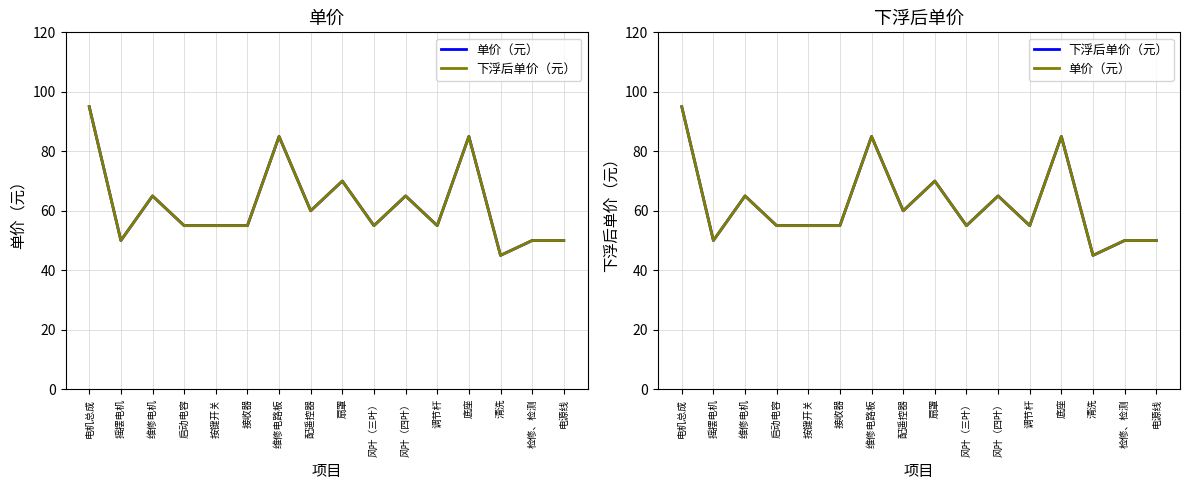

At which label does 下浮后单价（元） reach its peak?

电机总成